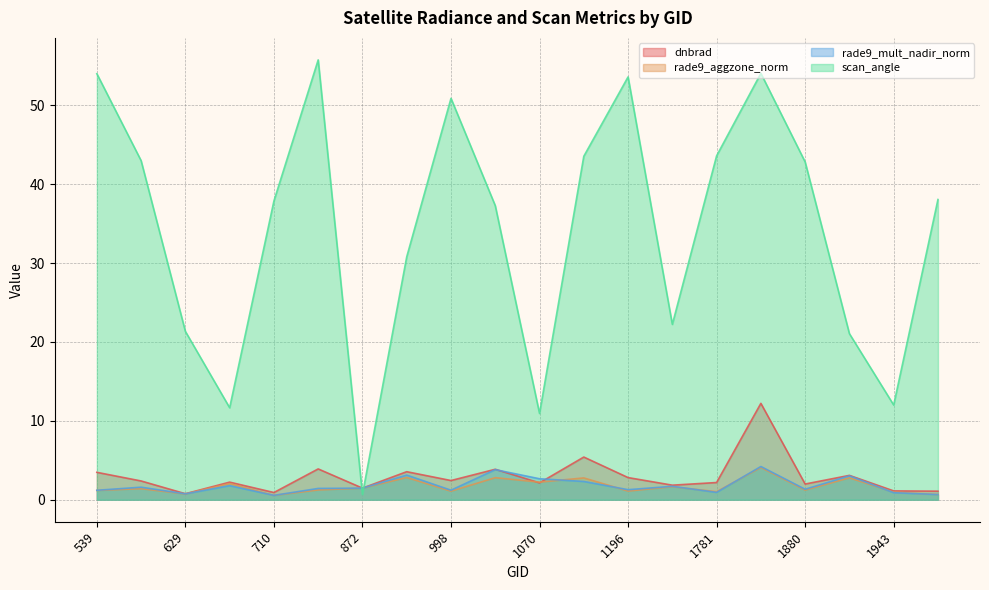

How many data points in dnbrad are above 2?

13